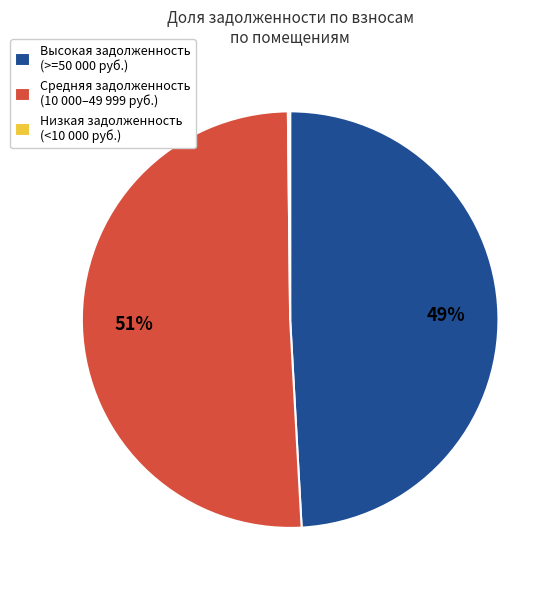

What is the largest slice in the pie chart?

Средняя задолженность (10 000–49 999 руб.)